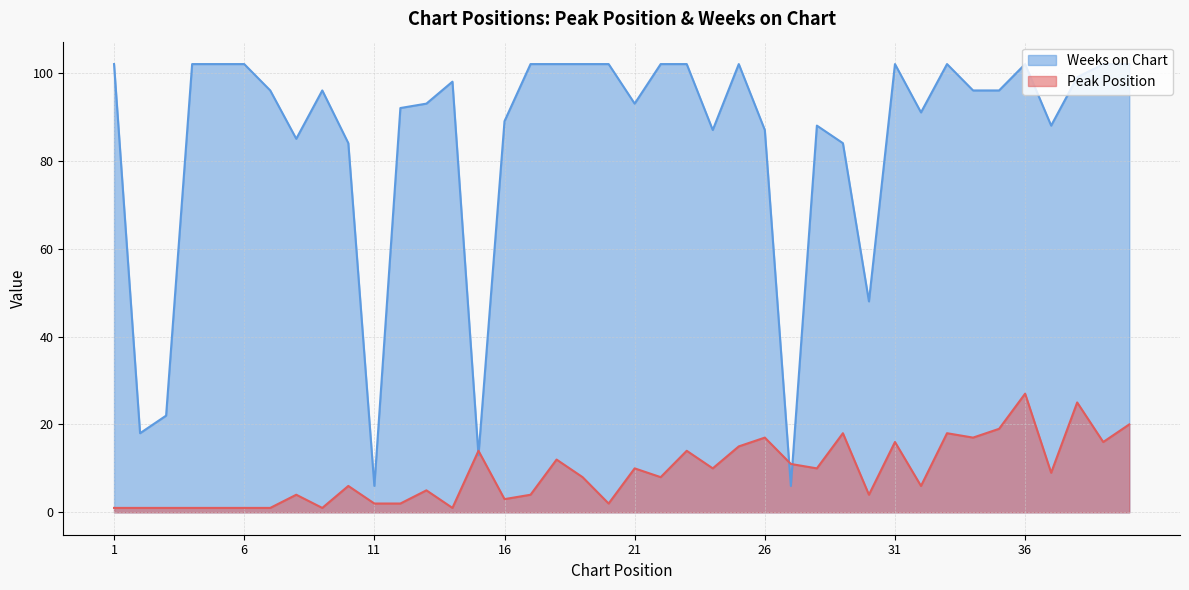

How many distinct data groups are displayed?

2